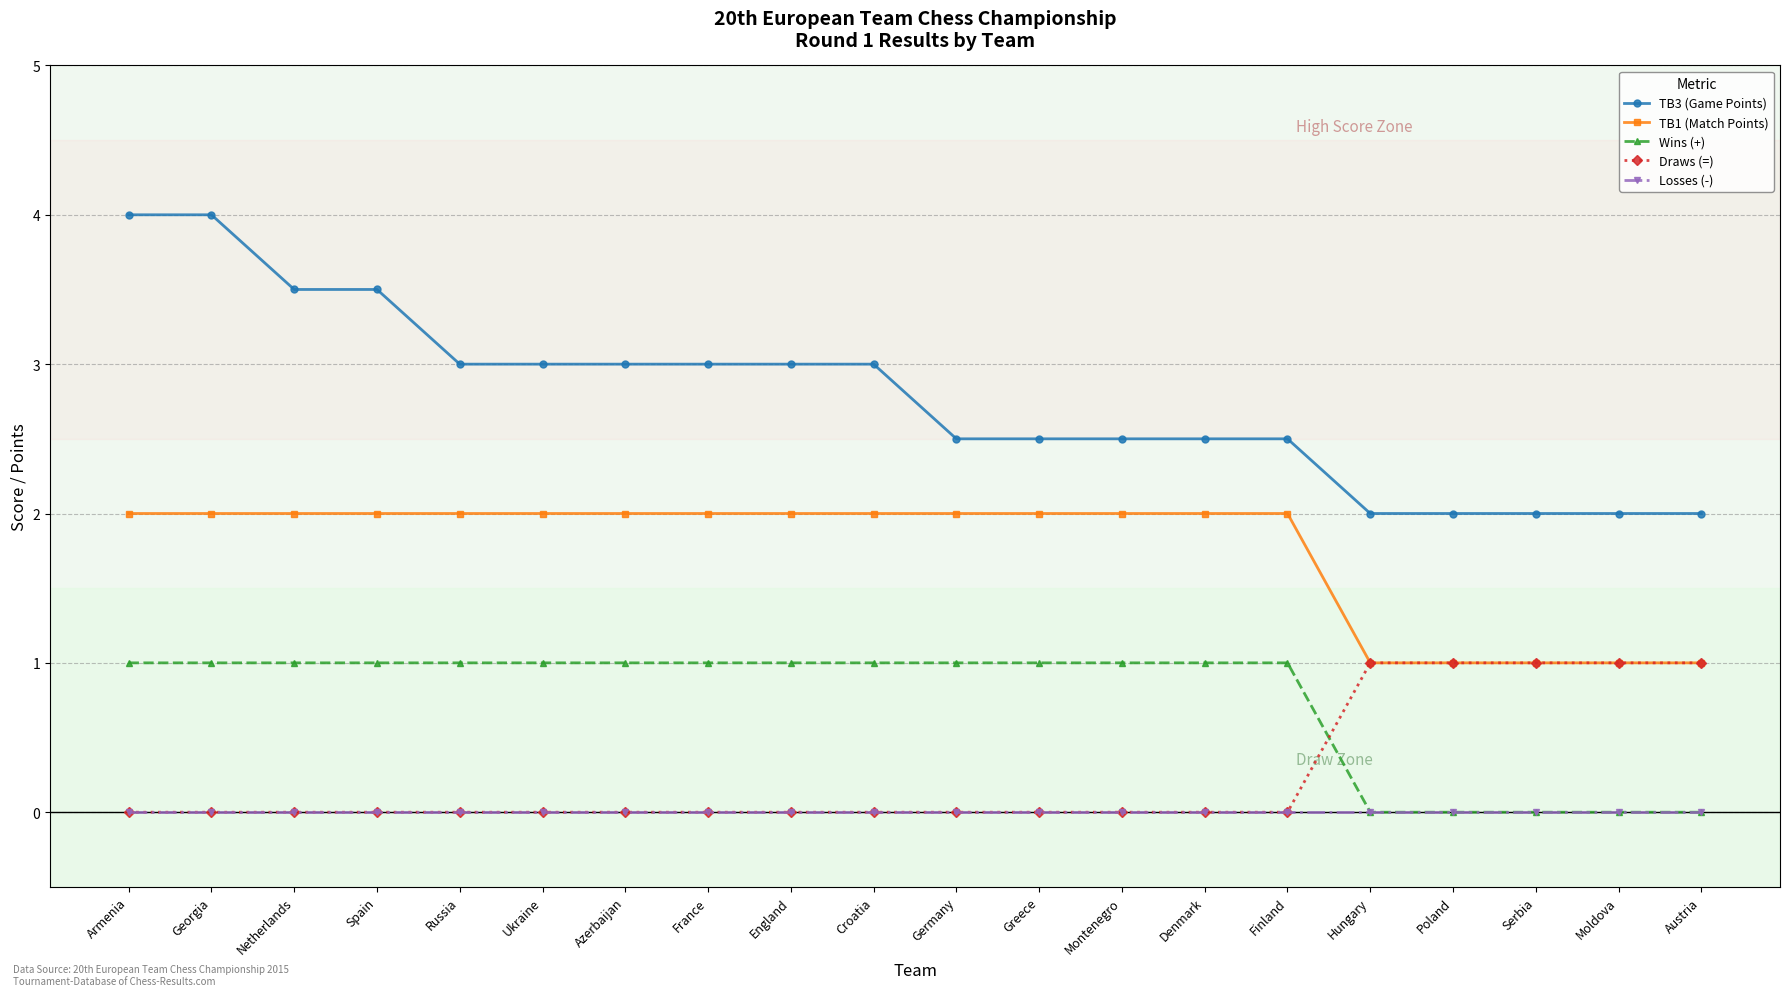

True or false: Wins (+) and TB1 (Match Points) cross at least once.

False